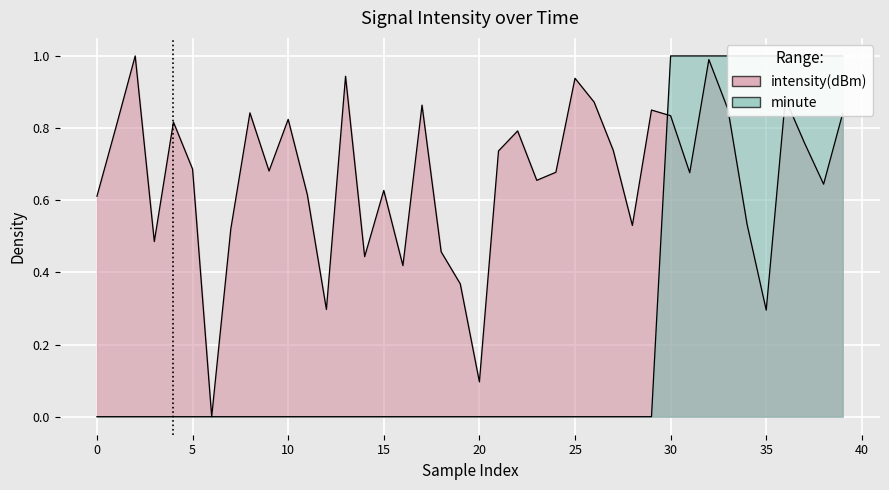

What is the highest value of the minute series?

1.0